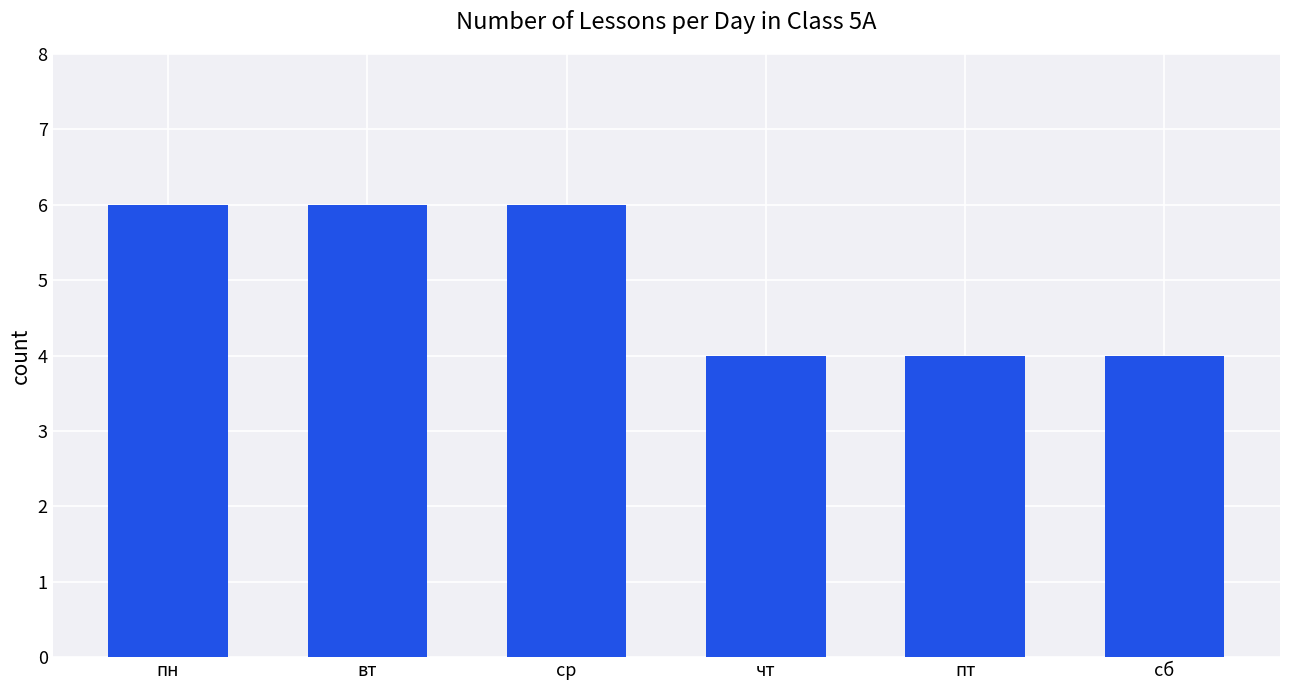

Reading right to left, extract all data points from this chart.

4	4	4	6	6	6